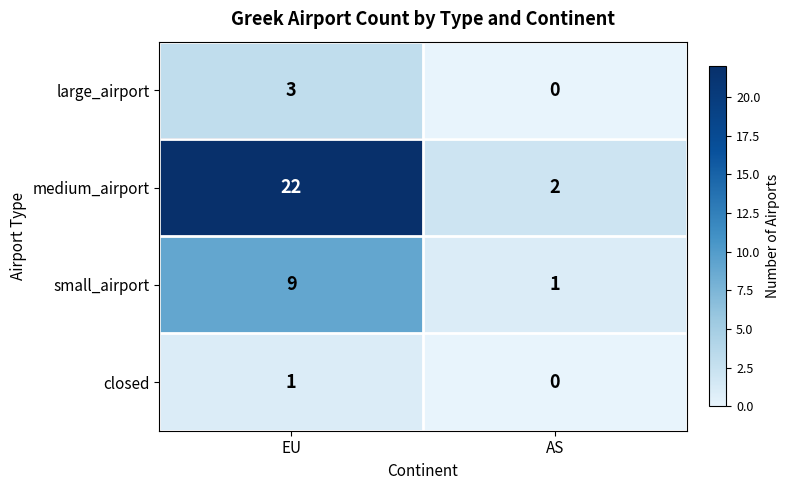

At which category is the sum across all series the highest?

EU